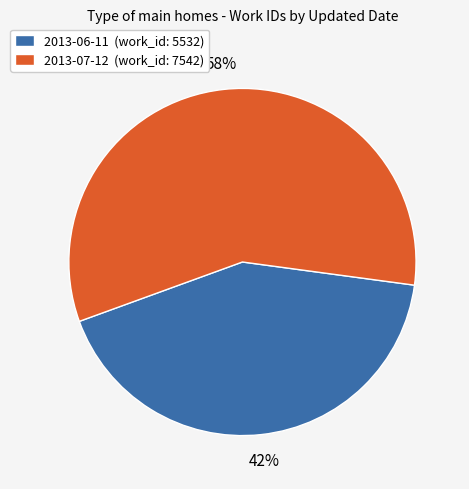

Combined, do 2013-06-11 and 2013-07-12 account for over 50%?

Yes